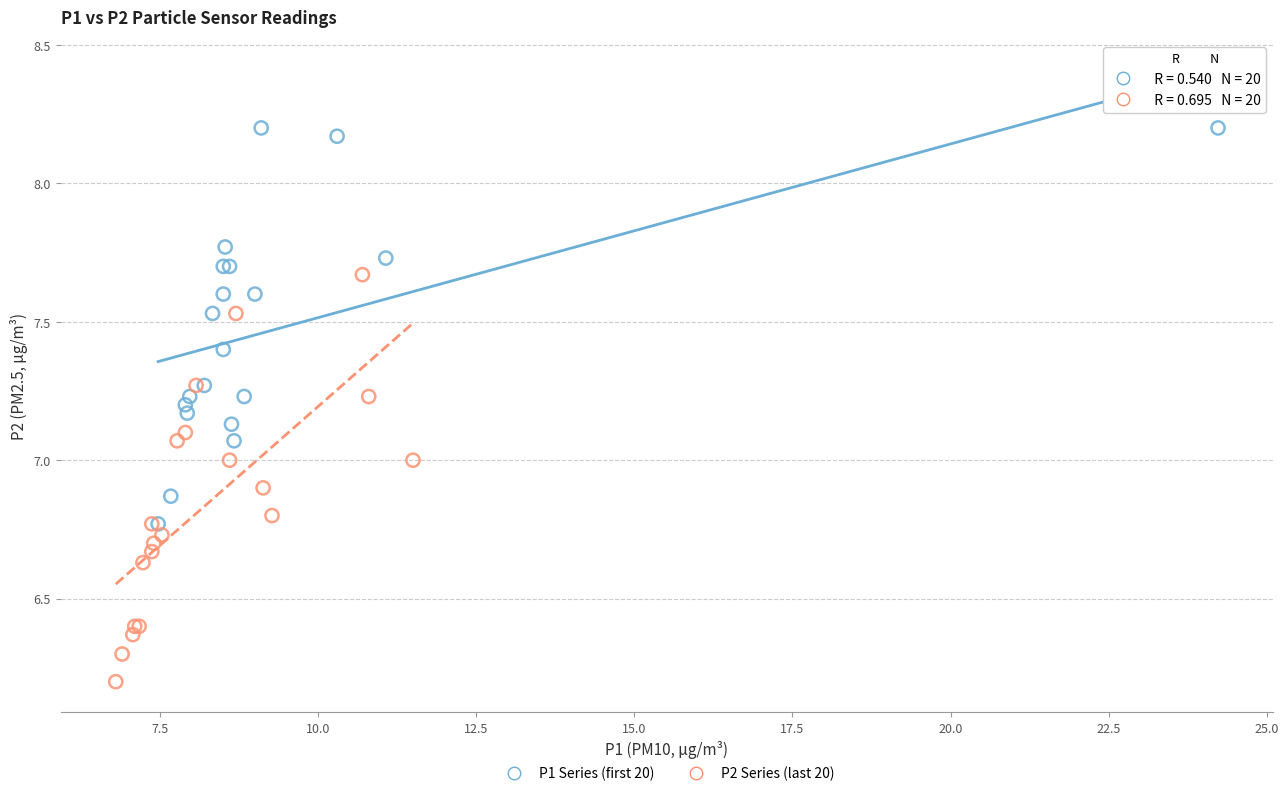

Which series contains the lowest Y value?

P2 Series (last 20)